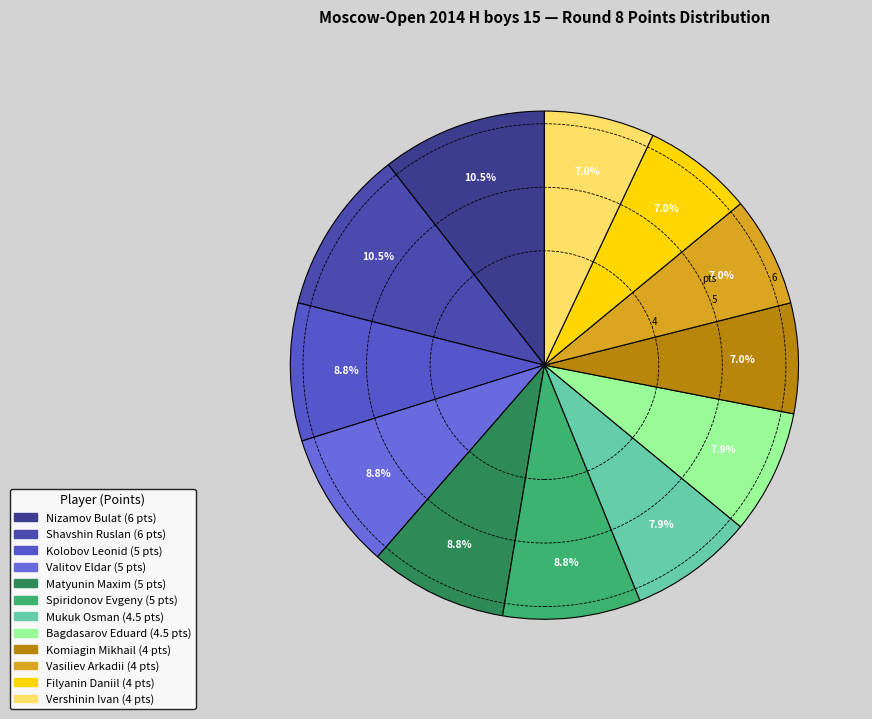

How many segments does this pie chart have?

12